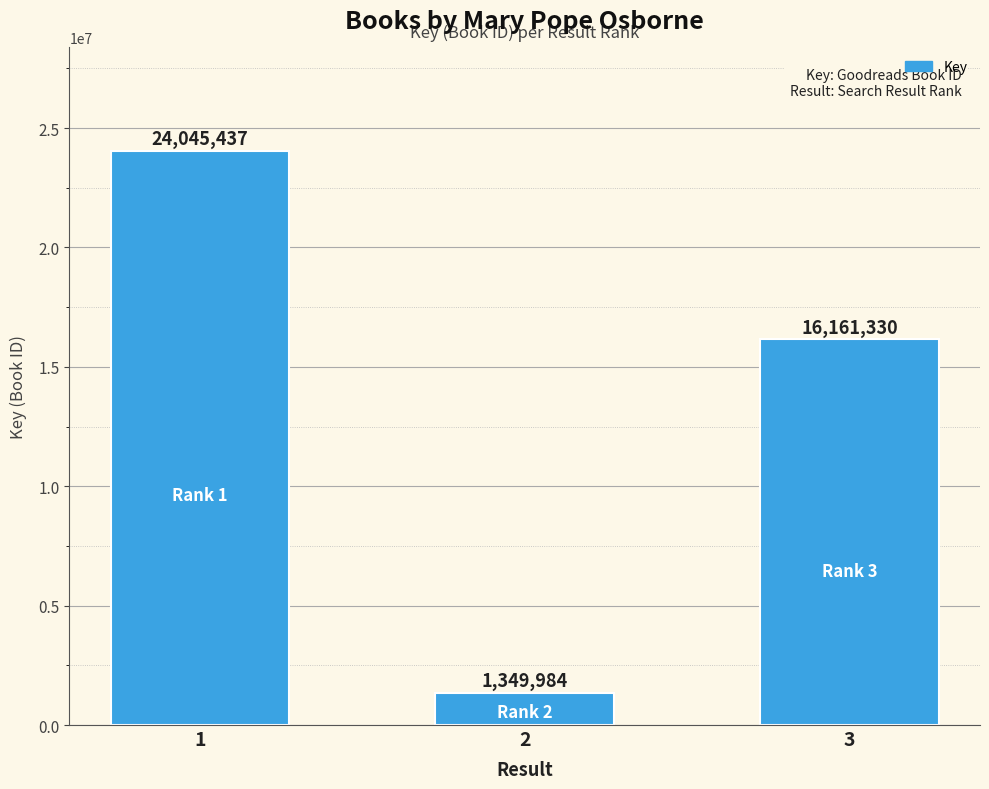

Where does the data first go above 16161330?

1